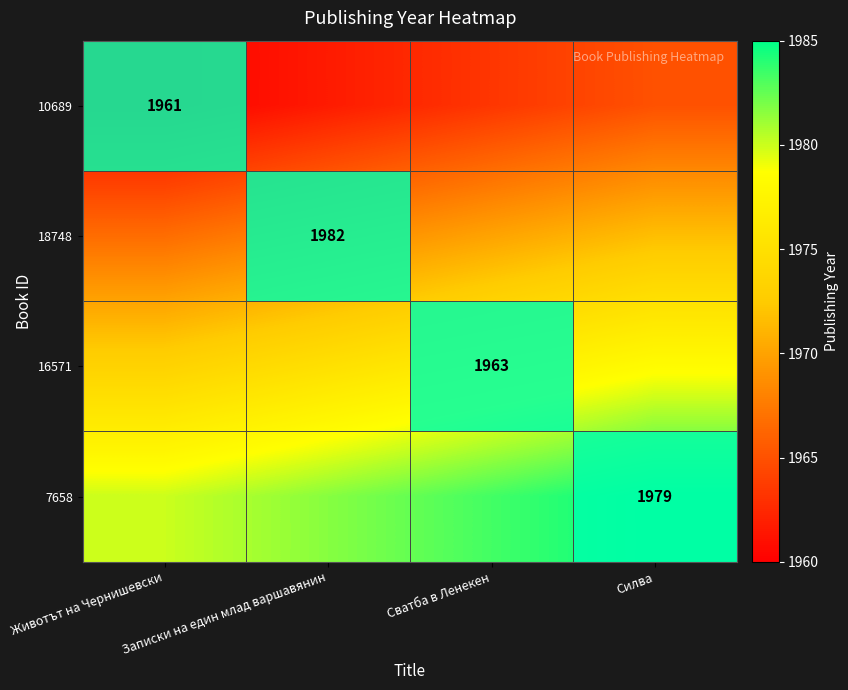

What is the sum of all 10689 values?

7850.0